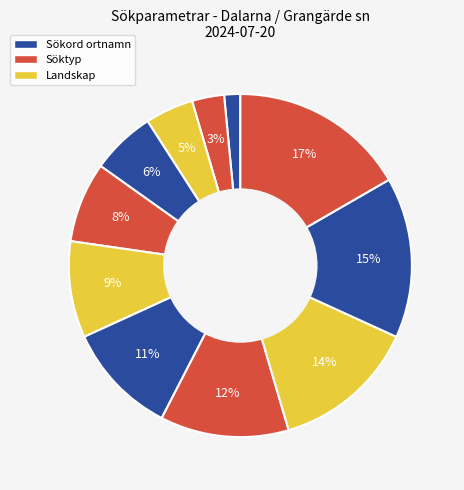

Count the number of slices in the pie.

11